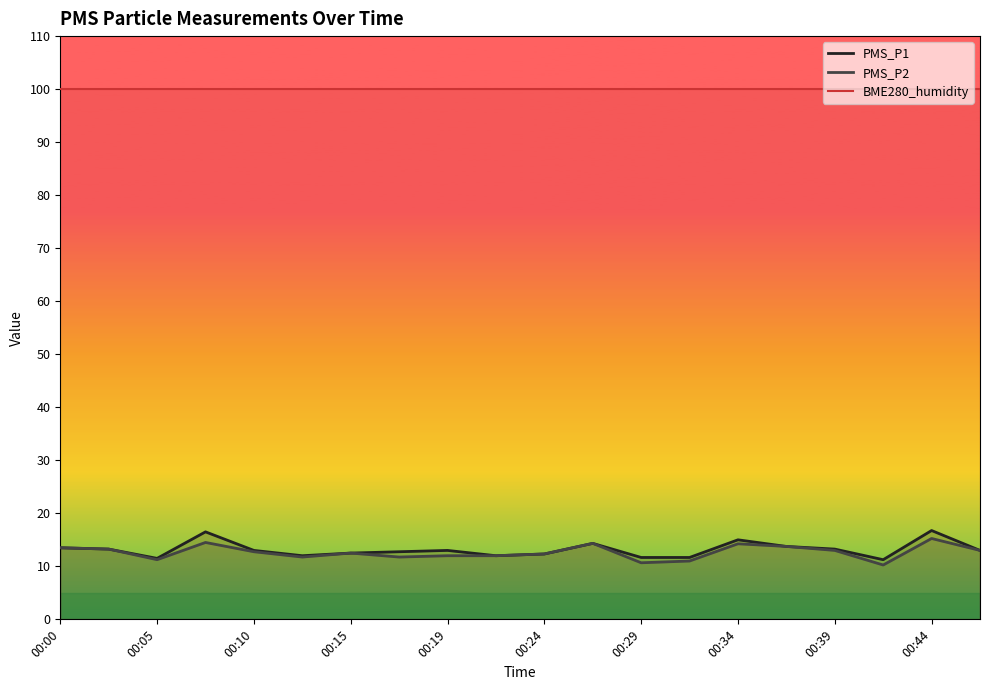

True or false: PMS_P2 and BME280_humidity intersect in this chart.

False